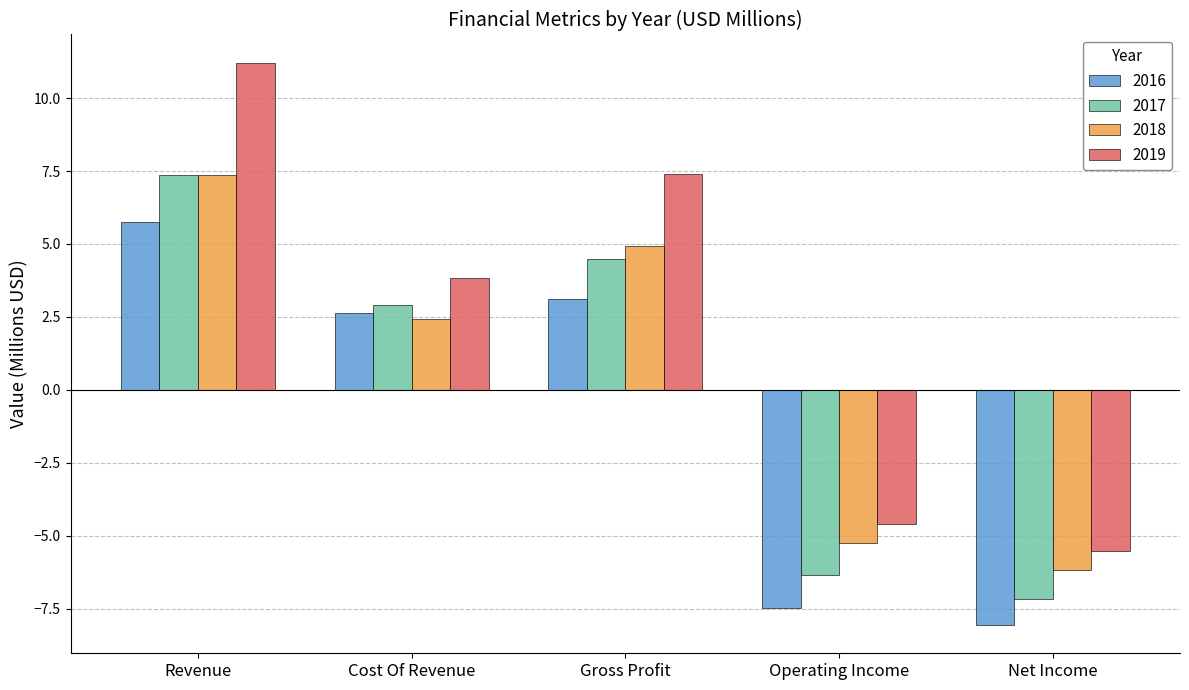

Which series changed the most between Cost Of Revenue and Operating Income?

2016